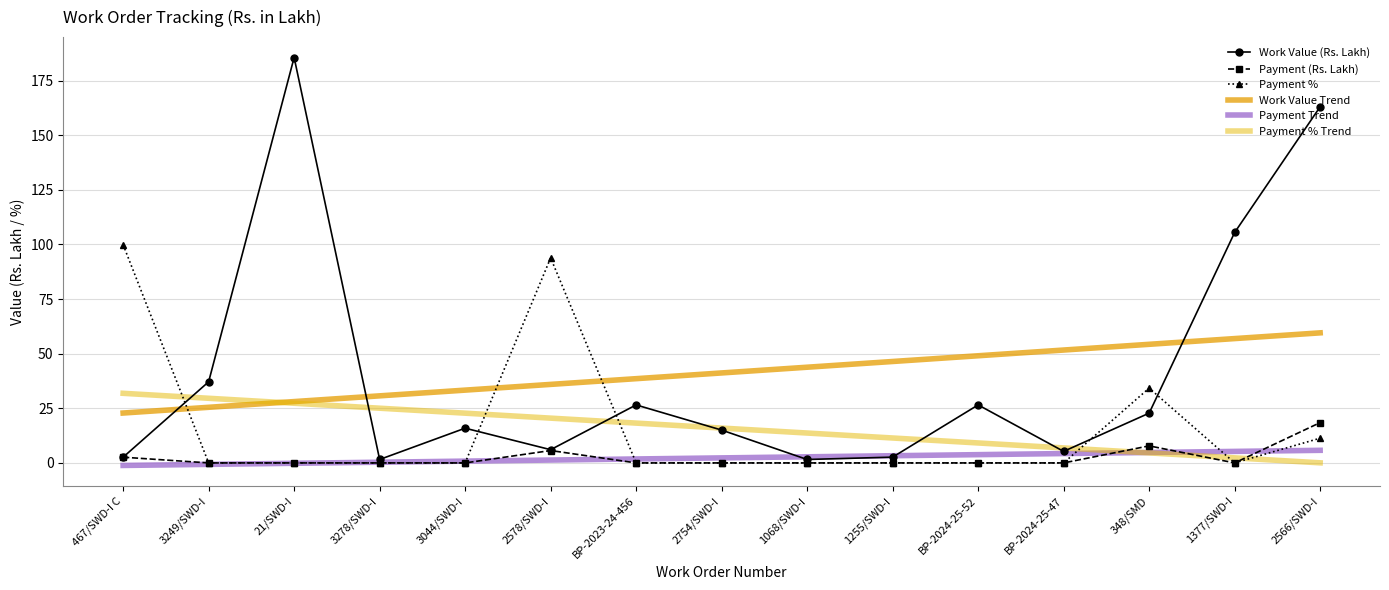

Which category has the lowest value in the Work Value (Rs. Lakh) series?

3278/SWD-I